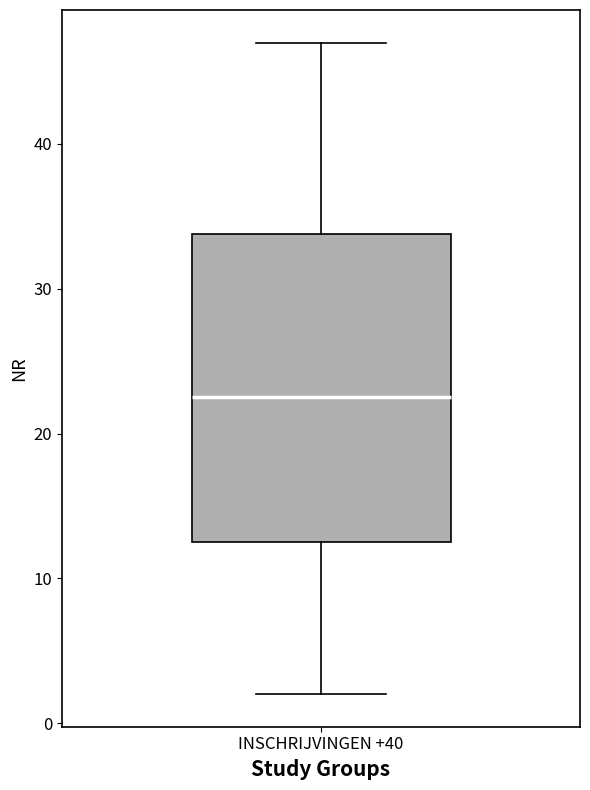

Where is the lower edge of the box for INSCHRIJVINGEN +40 on the y-axis? The values are not printed on the chart, so give them approximately, as read against the axis.

13